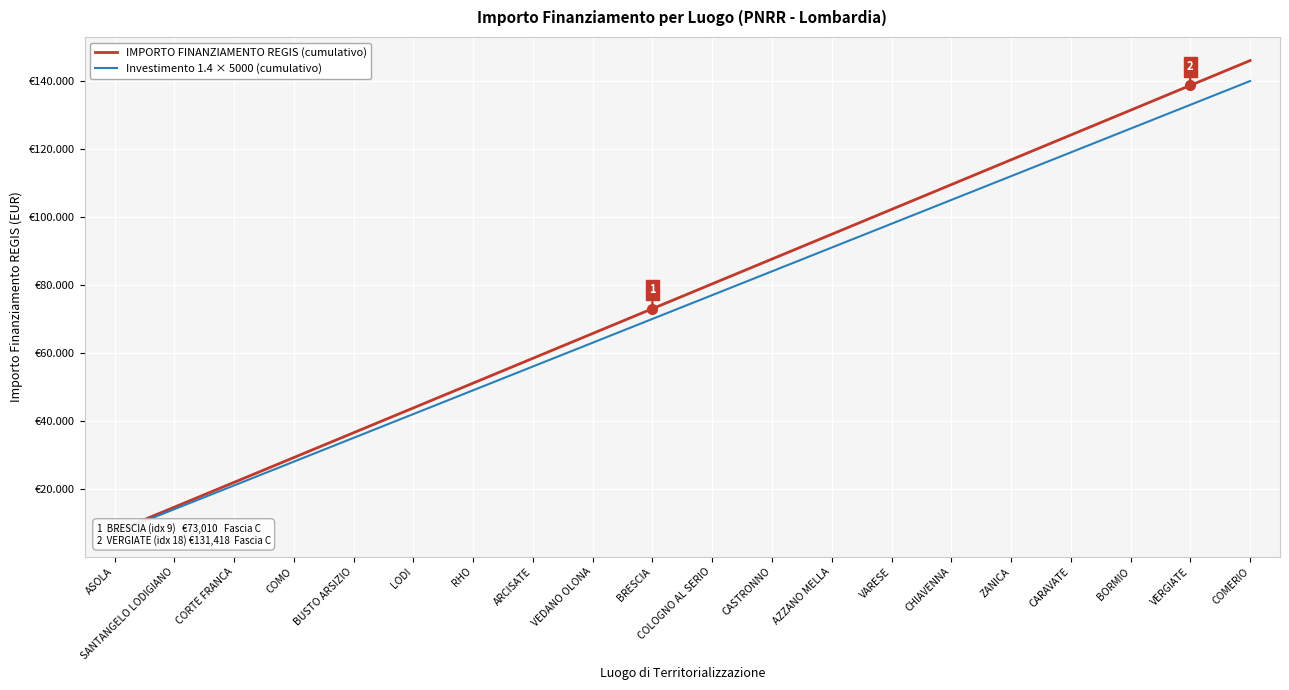

List the labels in order of IMPORTO FINANZIAMENTO REGIS (cumulativo) value, largest first.

COMERIO, VERGIATE, BORMIO, CARAVATE, ZANICA, CHIAVENNA, VARESE, AZZANO MELLA, CASTRONNO, COLOGNO AL SERIO, BRESCIA, VEDANO OLONA, ARCISATE, RHO, LODI, BUSTO ARSIZIO, COMO, CORTE FRANCA, SANTANGELO LODIGIANO, ASOLA